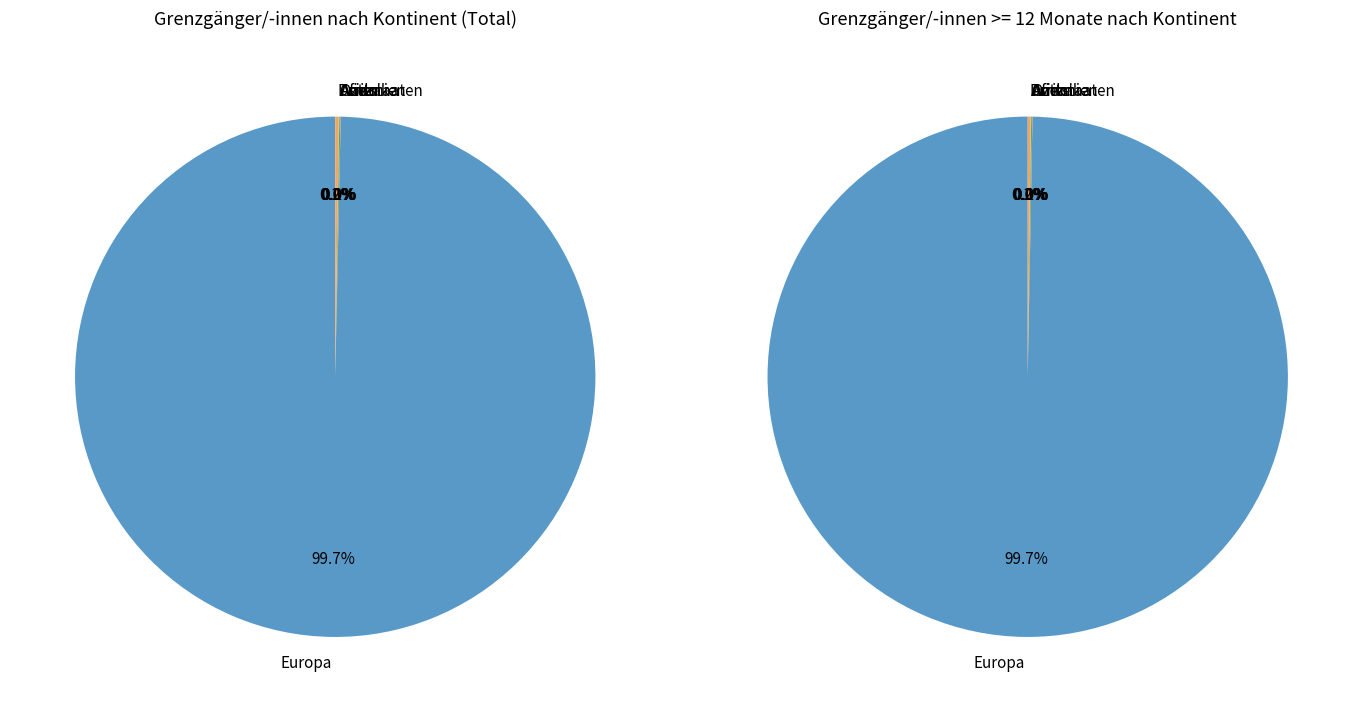

How many slices are in this pie chart?

6